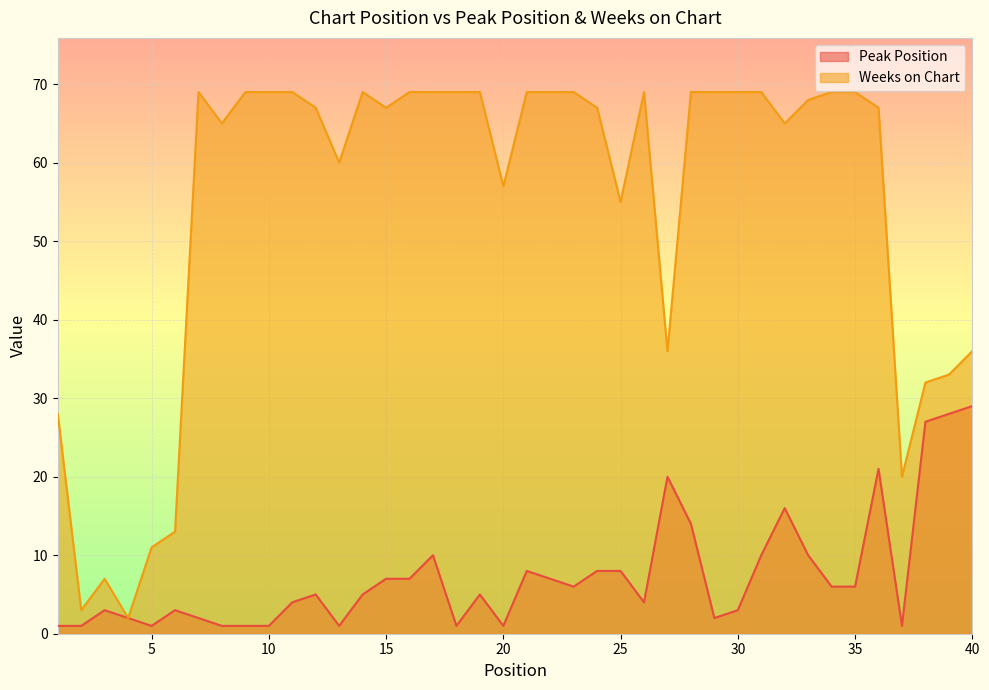

Is it true that Weeks on Chart equals 67 at 15?

True